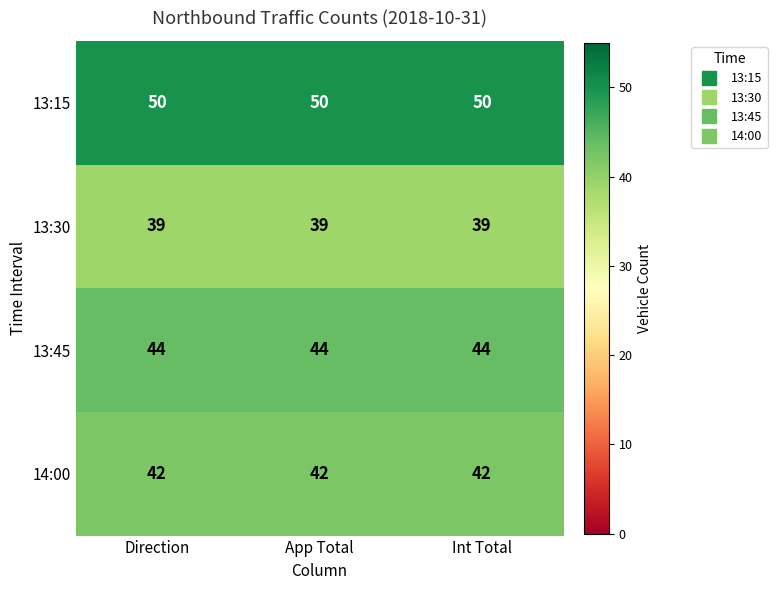

List the series in order of their overall mean, lowest first.

13:30, 14:00, 13:45, 13:15